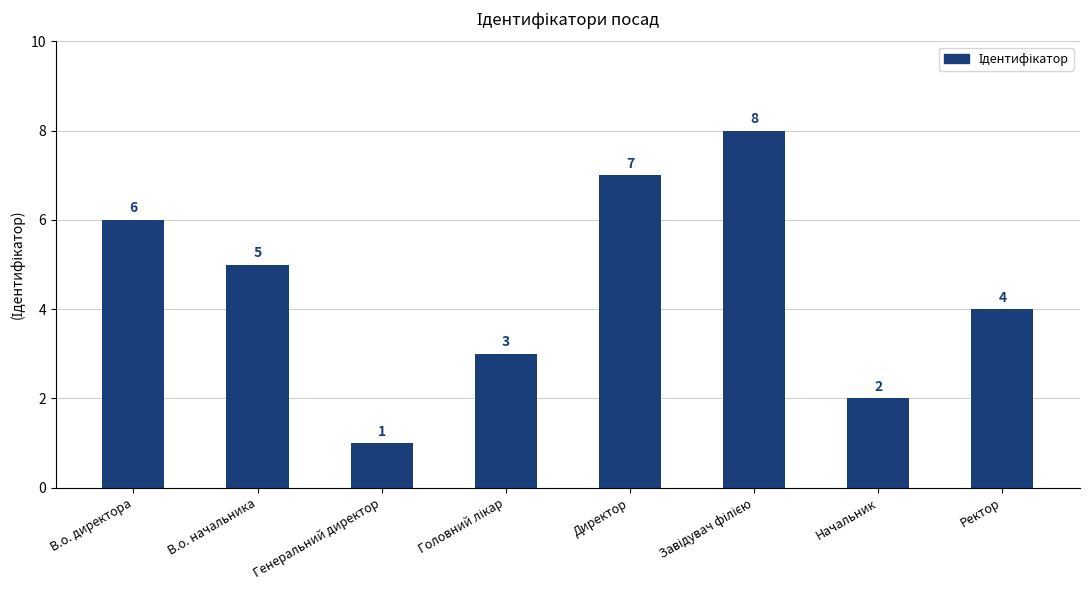

The value at Ректор is 4. True or false?

True